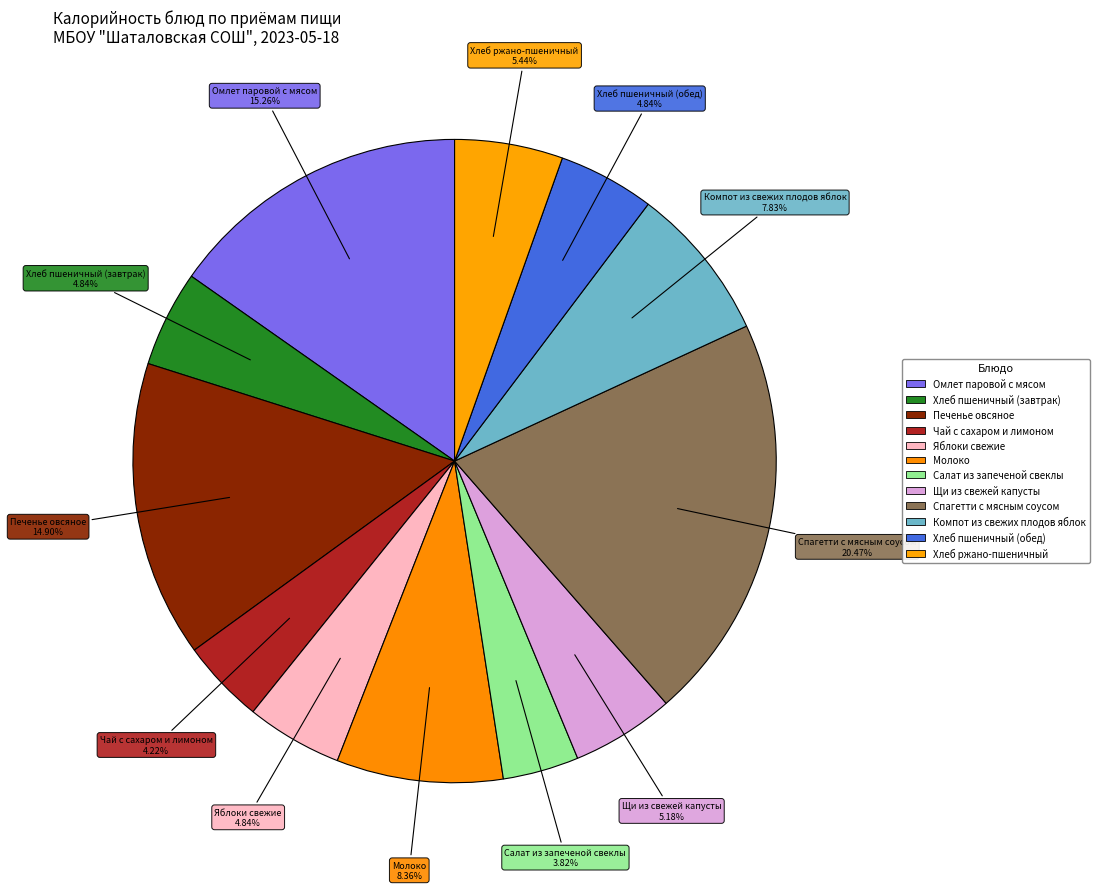

How many slices are in this pie chart?

12